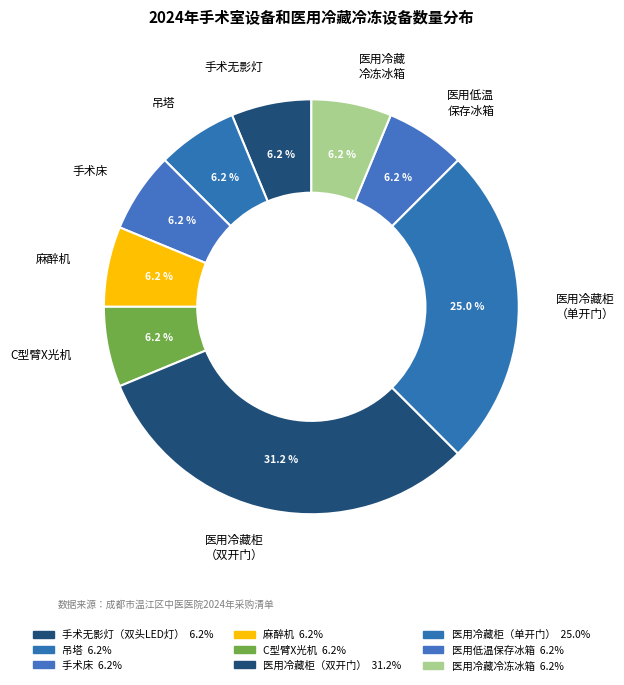

How many segments does this pie chart have?

9